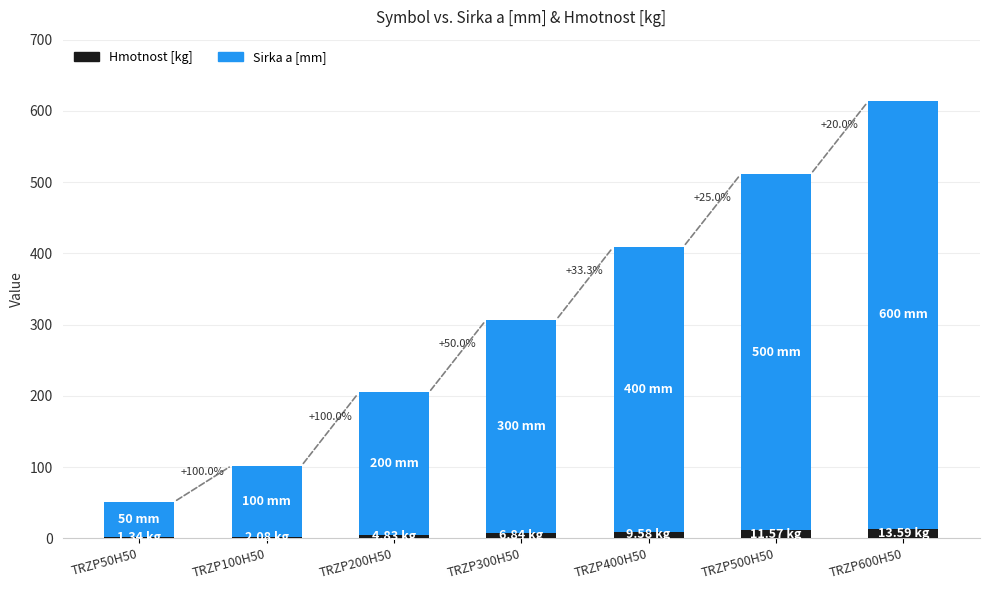

What are all the series names shown in the legend?

Hmotnost [kg], Sirka a [mm]